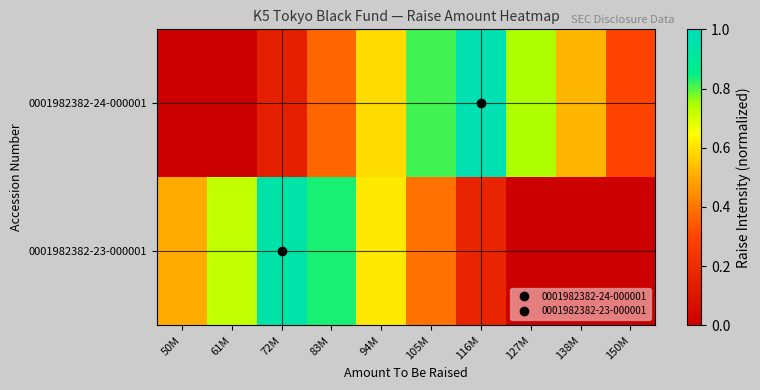

At 116M, list the series in order from smallest to largest.

0001982382-23-000001, 0001982382-24-000001